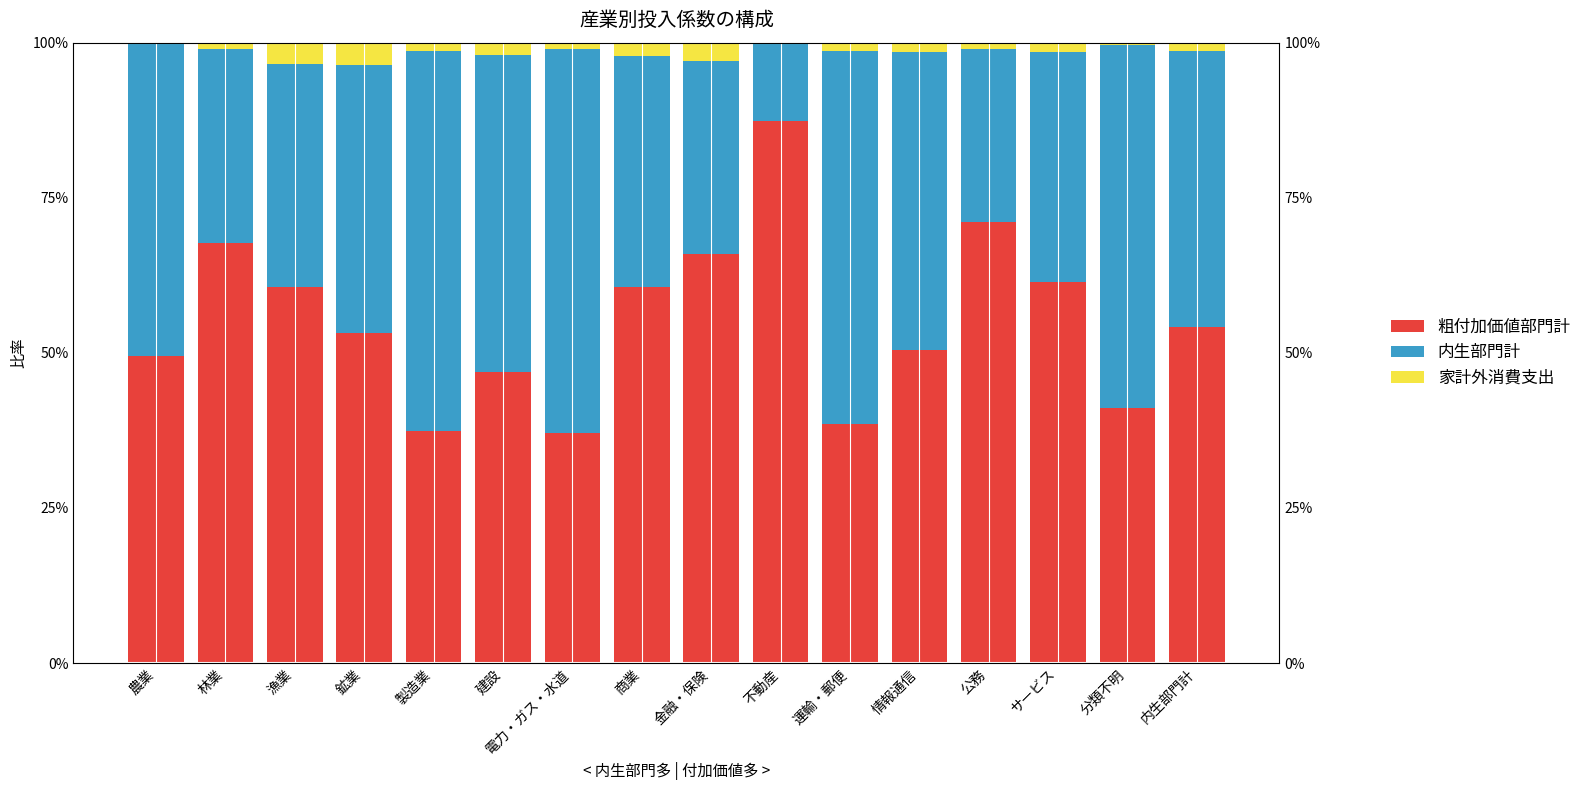

Which category has the lowest value in the 内生部門計 series?

不動産